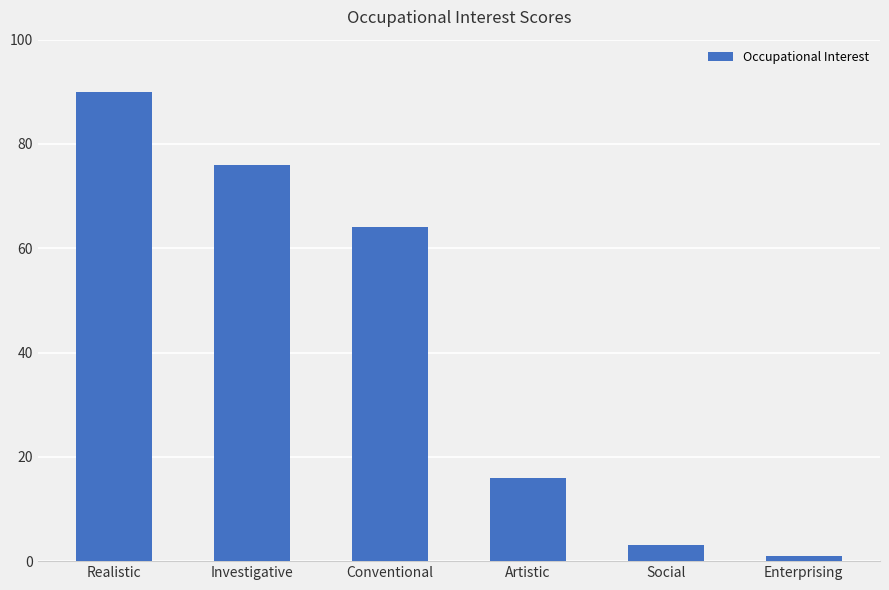

What position from the right is Enterprising?

1